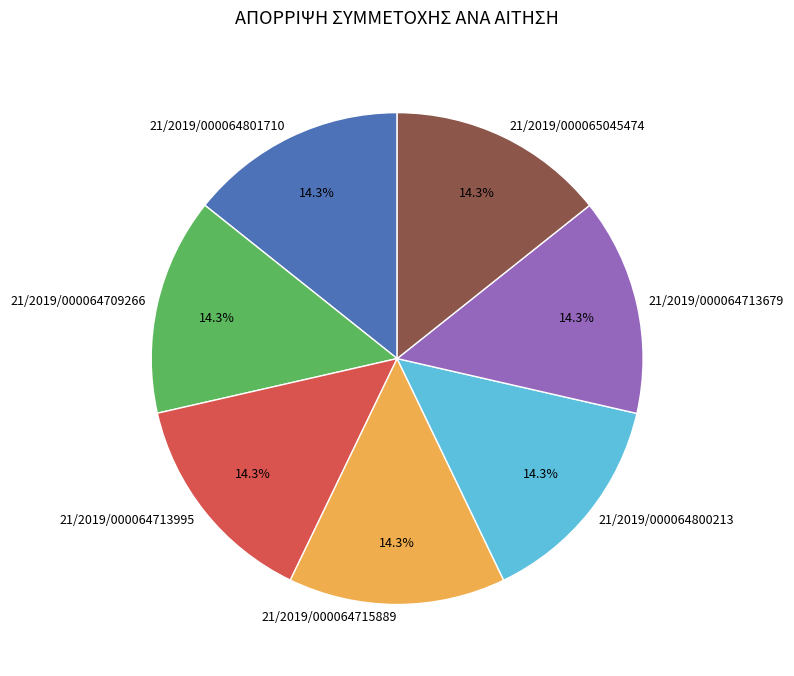

Combined, what portion of the pie is 21/2019/000064713995 and 21/2019/000064713679?

28.6%